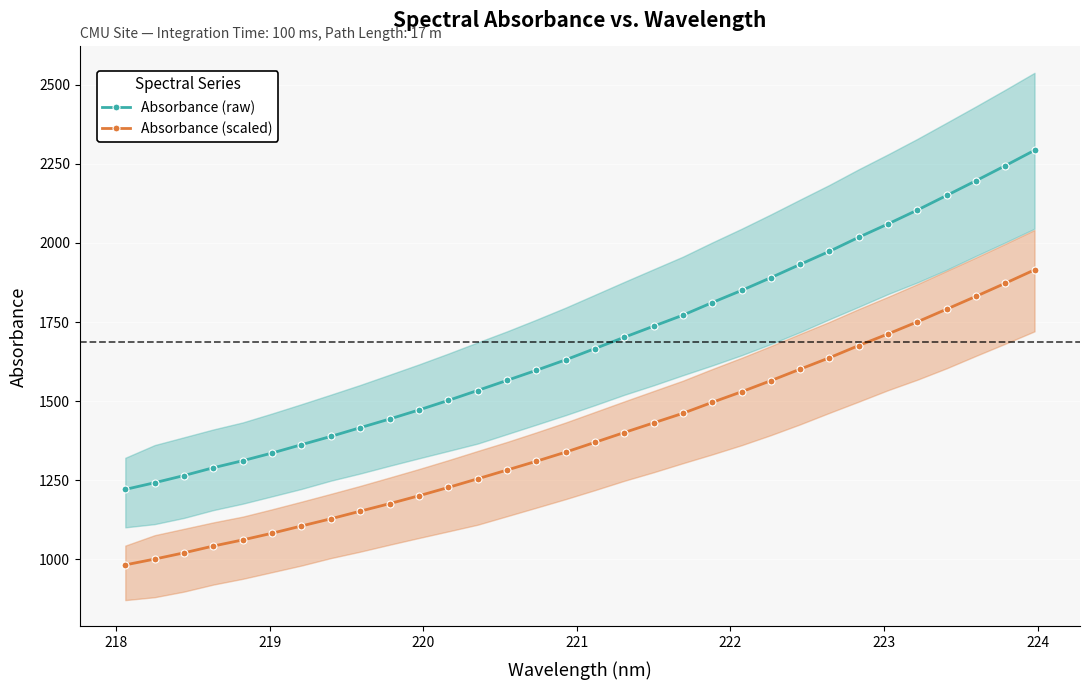

Which series has the largest total across all categories?

Absorbance (raw)